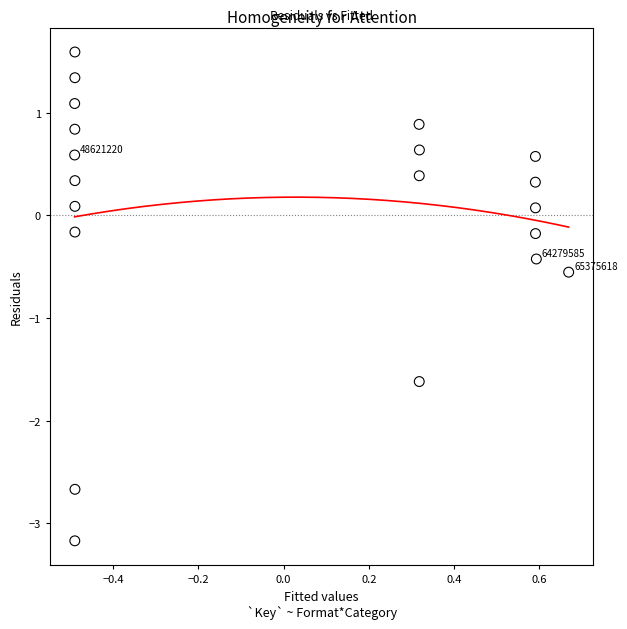

What is the range of Y values (max minus min)?

4.8